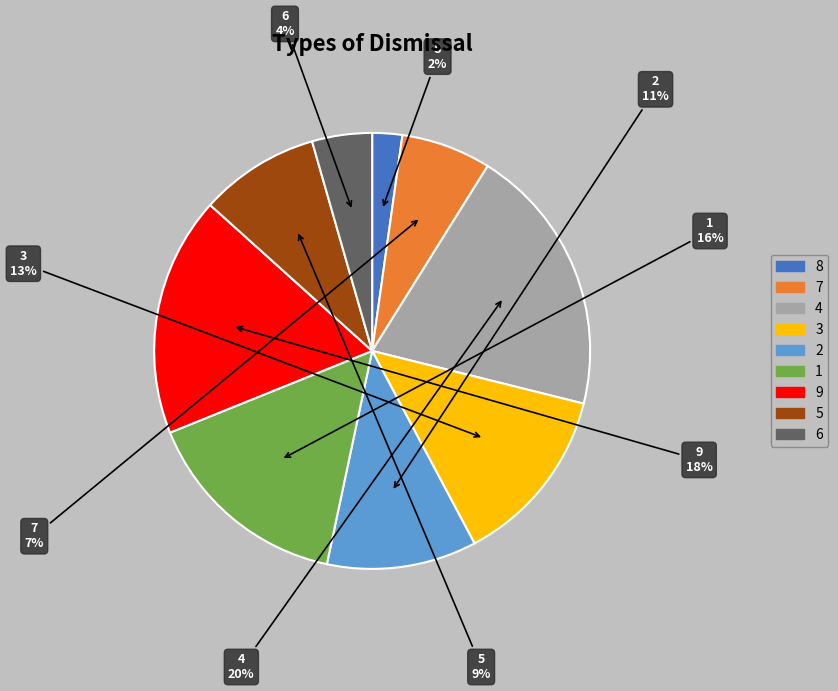

Rank the categories by value from lowest to highest.

8, 6, 7, 5, 2, 3, 1, 9, 4